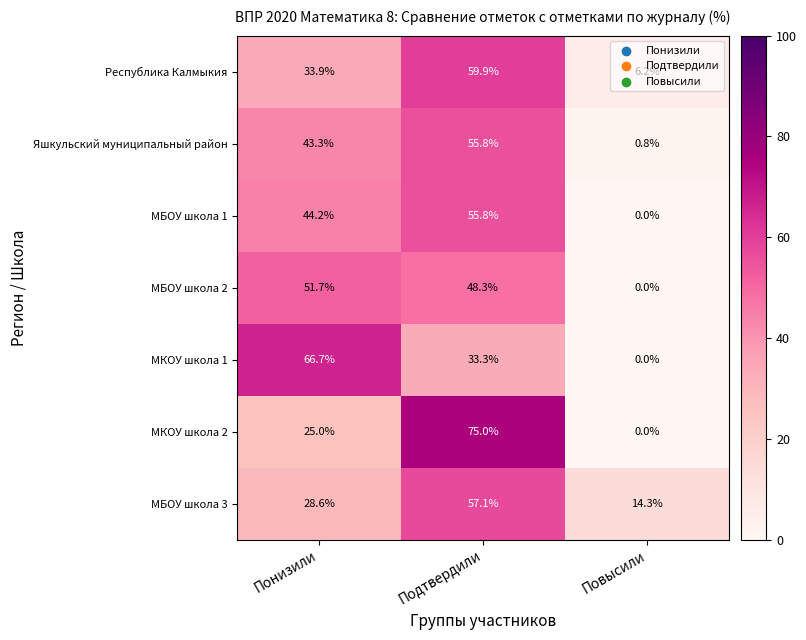

At Понизили, list the series in order from largest to smallest.

МКОУ школа 1, МБОУ школа 2, МБОУ школа 1, Яшкульский муниципальный район, Республика Калмыкия, МБОУ школа 3, МКОУ школа 2